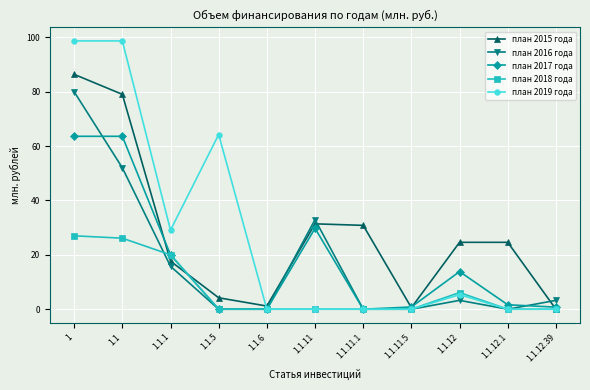

Is it true that план 2015 года equals 30.8 at 1.1.11.1?

True